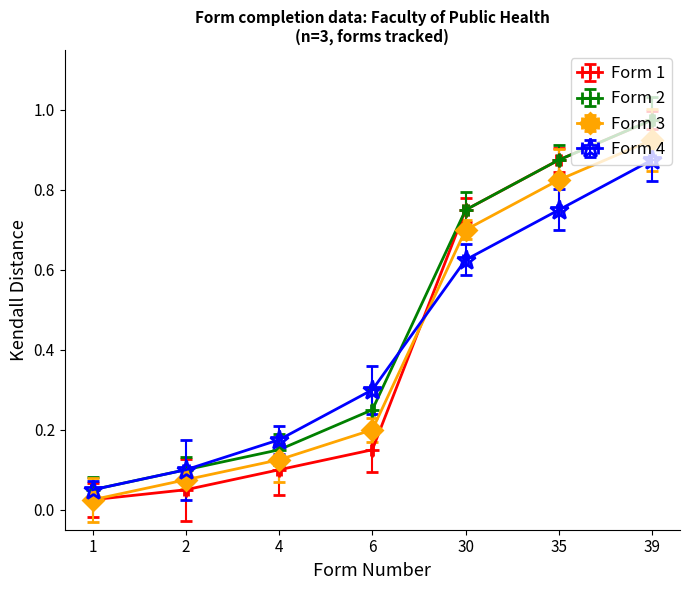

List the series in order of their peak value, highest first.

Form 1, Form 2, Form 3, Form 4